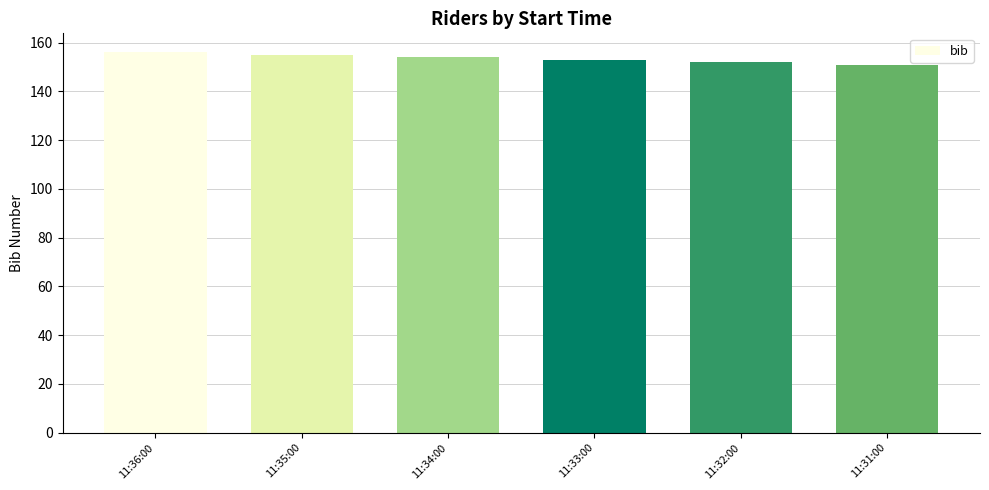

What is the label of the 5th bar from the left?

11:32:00